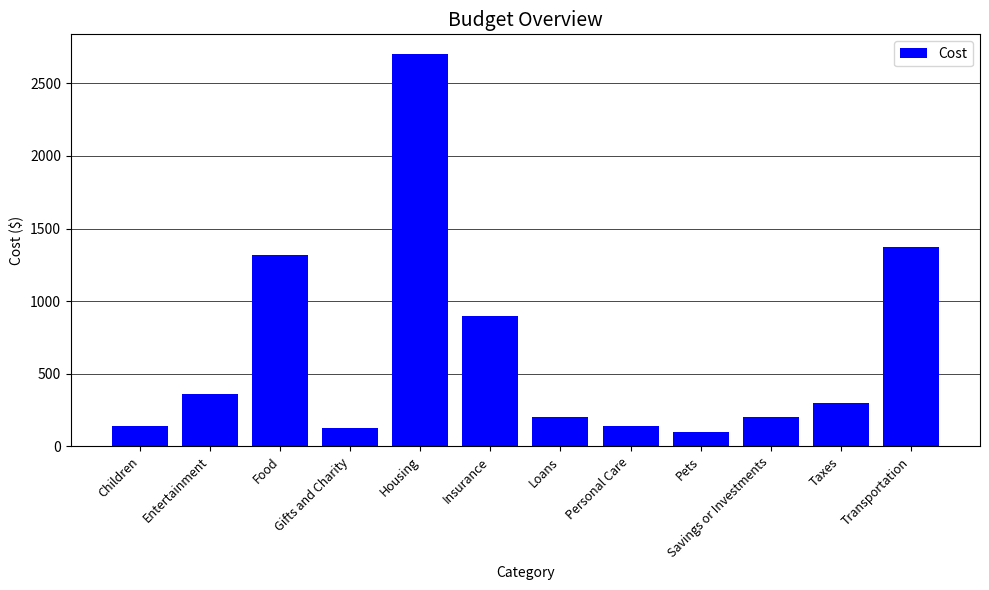

Read the value at Gifts and Charity.

125